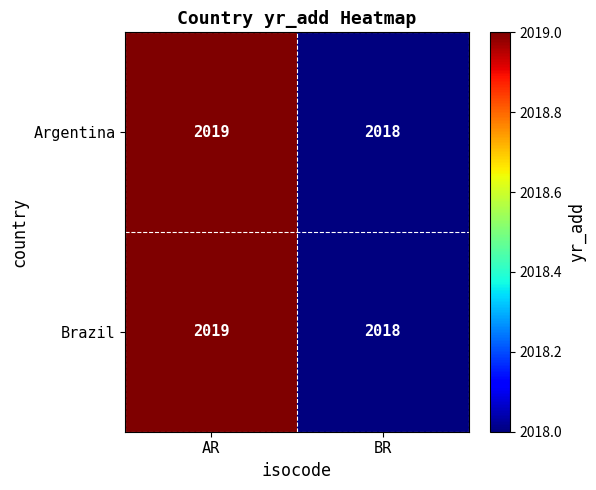

What is the total value across all series at BR?

4036